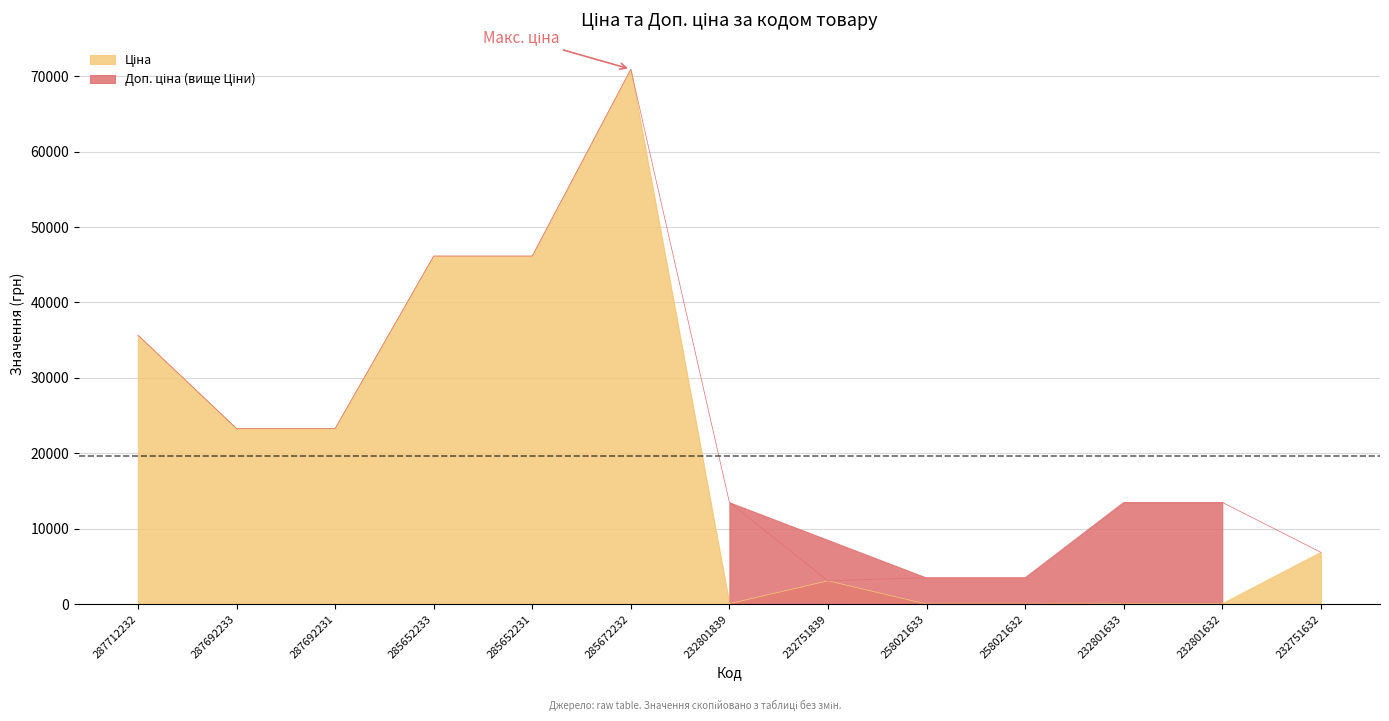

The Доп. ціна series shows 57700.5 at 287712232. True or false?

False